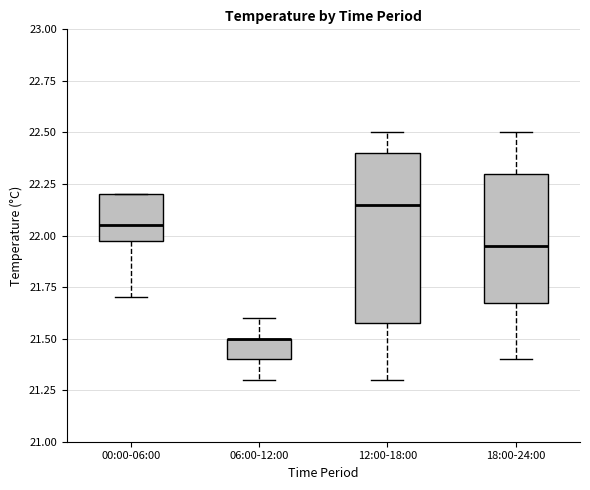

Reading left to right, transcribe this box plot: for each box, give where its median line is, the range the box spans, and where its two whiskers end, as read against the y-axis. The values are not printed on the chart, so give them approximately, as read against the axis.

00:00-06:00: median 22.05, box 22.00 to 22.20, whiskers 21.70 to 22.20
06:00-12:00: median 21.50 (drawn on the box's upper edge), box 21.40 to 21.50, whiskers 21.30 to 21.60
12:00-18:00: median 22.15, box 21.60 to 22.40, whiskers 21.30 to 22.50
18:00-24:00: median 21.95, box 21.70 to 22.30, whiskers 21.40 to 22.50